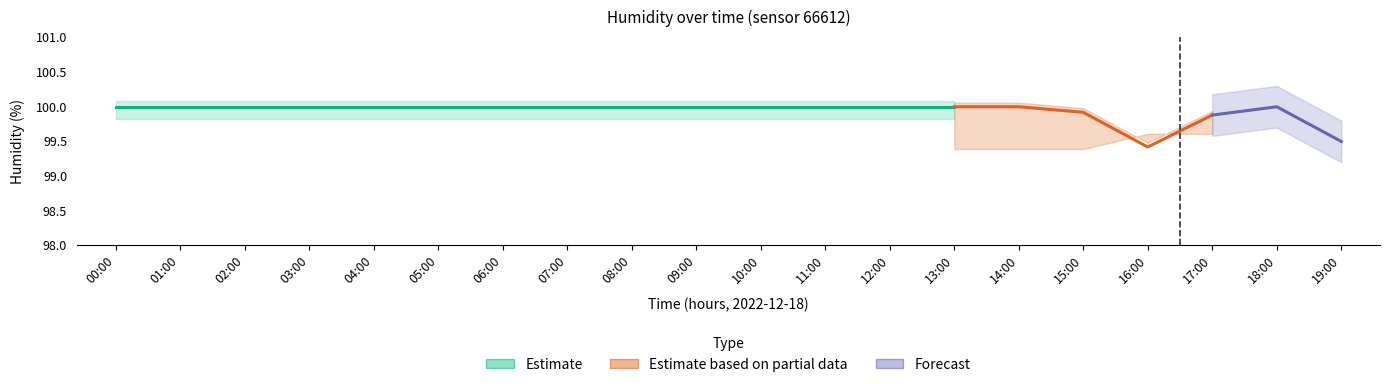

Does the chart contain stacked bars?

No